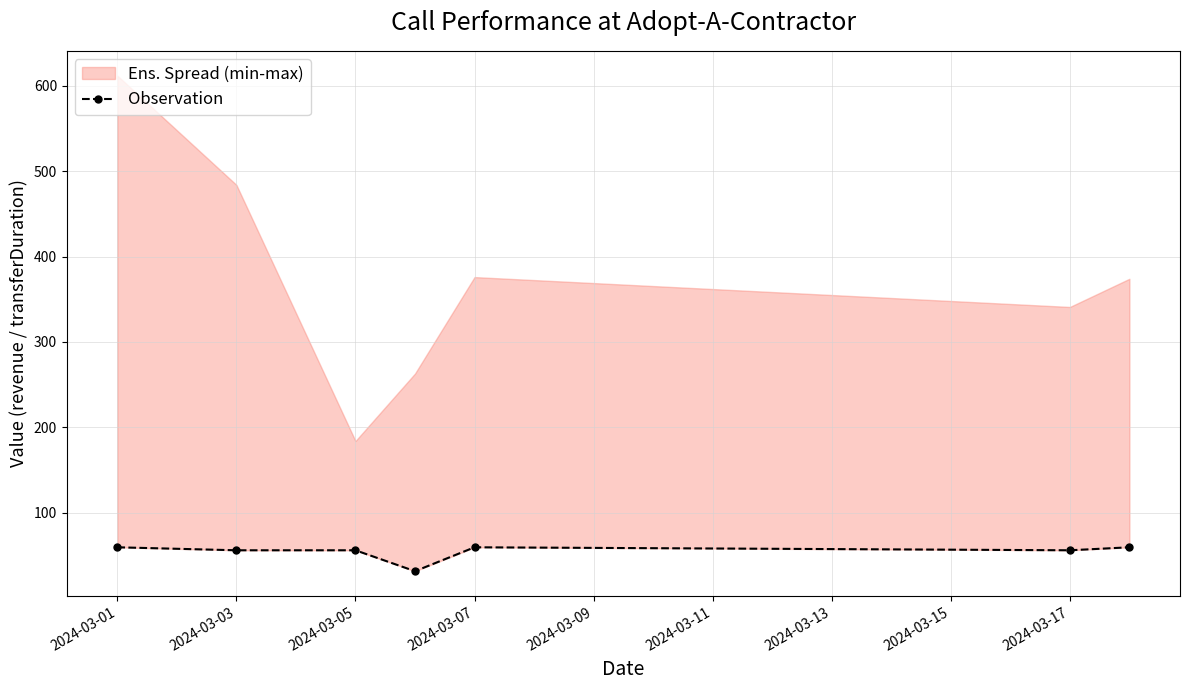

Where does the data first go above 56?

2024-03-01